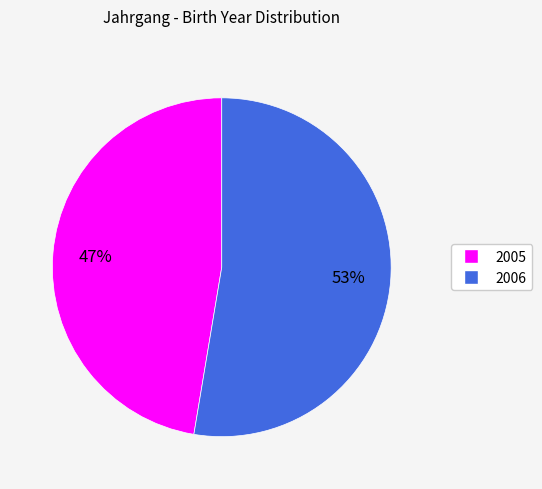

How many slices are in this pie chart?

2